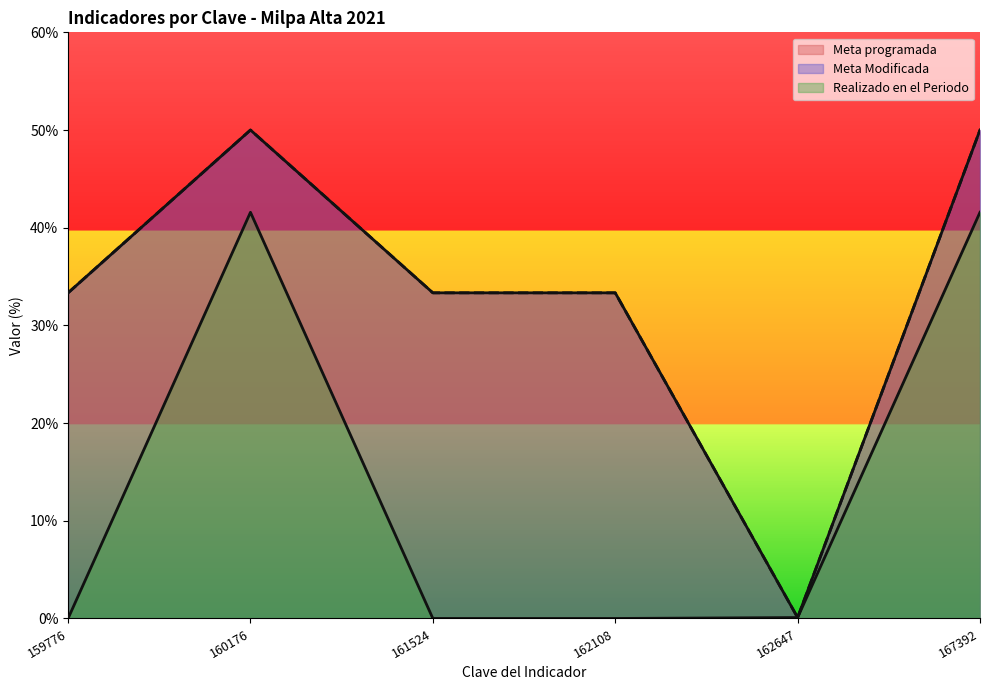

Read the Realizado en el Periodo value at 167392.

41.6